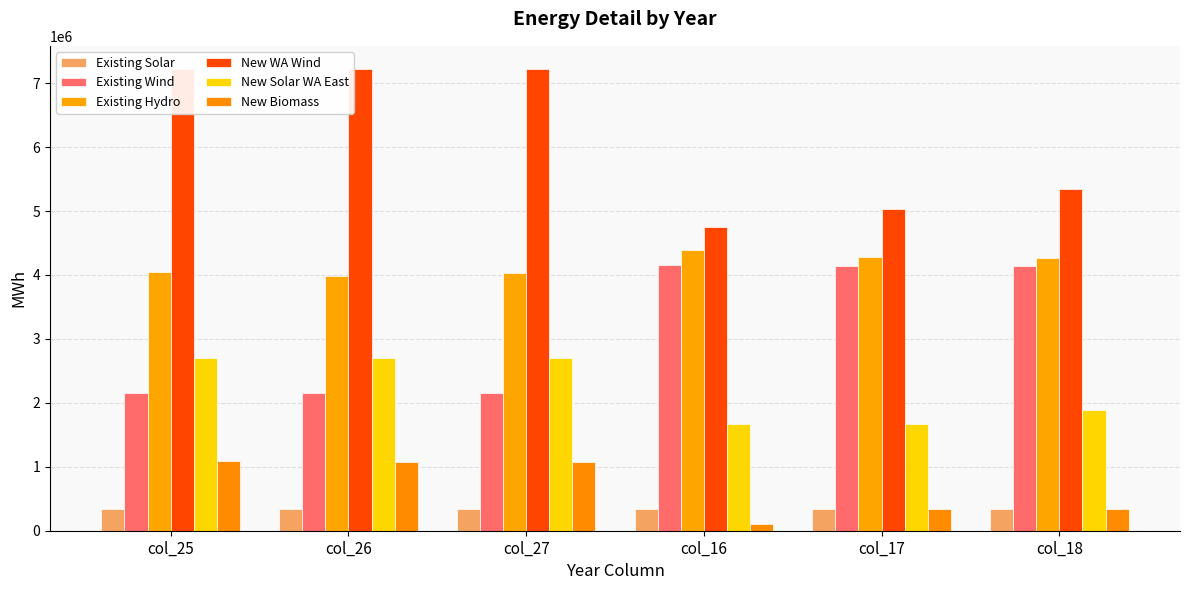

True or false: New Solar WA East has a value of 1881210.0 at col_18.

True